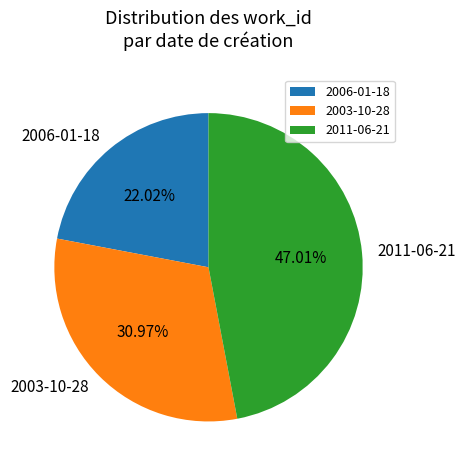

Does 2011-06-21 account for over 50% of the chart?

No